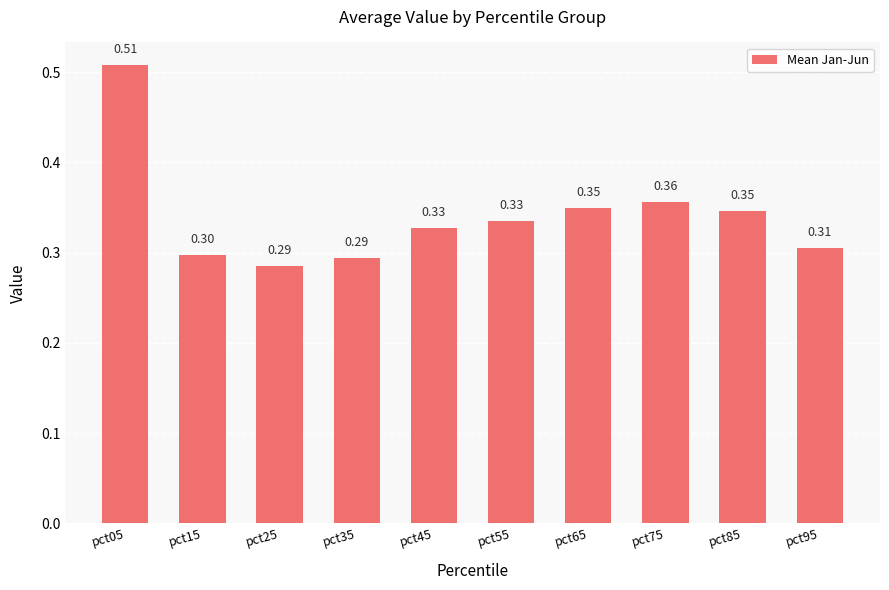

How many bars are there in total?

10